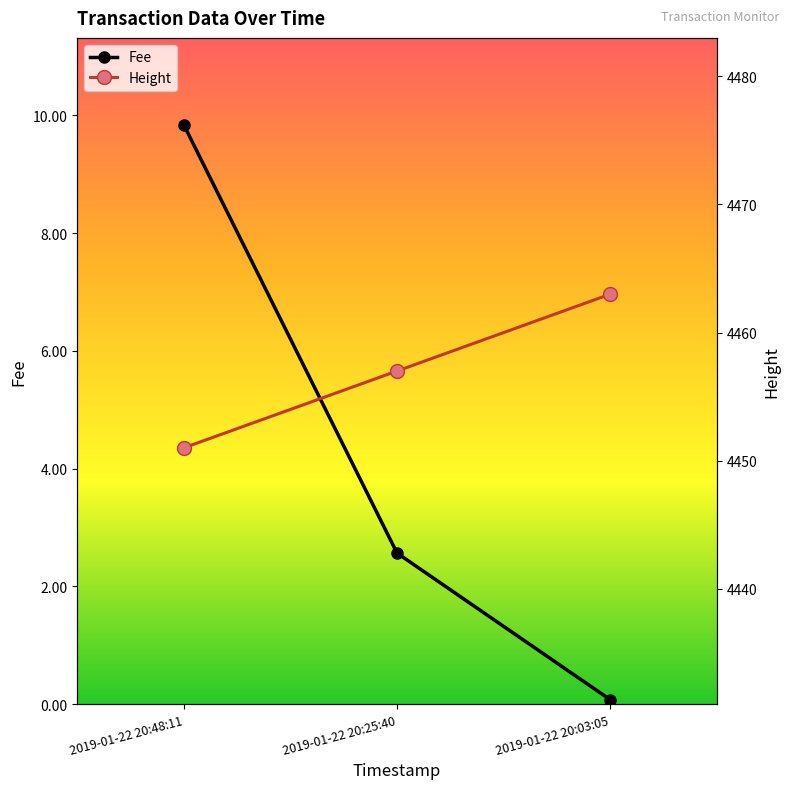

What are all the series names shown in the legend?

Fee, Height